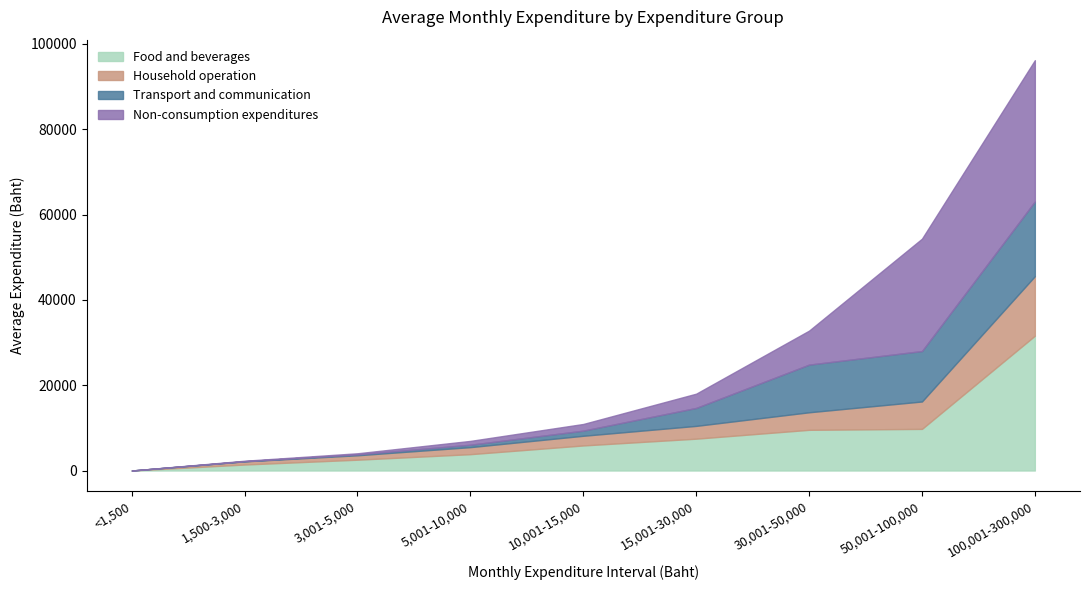

Reading right to left, transcribe all the data shown in this chart.

Food and beverages: 31600	9758	9539	7464	5875	3832	2536	1404	0
Household operation: 13955	6424	4112	2998	2268	1649	1038	743	0
Transport and communication: 17518	11826	11173	4211	1205	565	208	40	0
Non-consumption expenditures: 33126	26346	7969	3340	1563	898	257	104	0